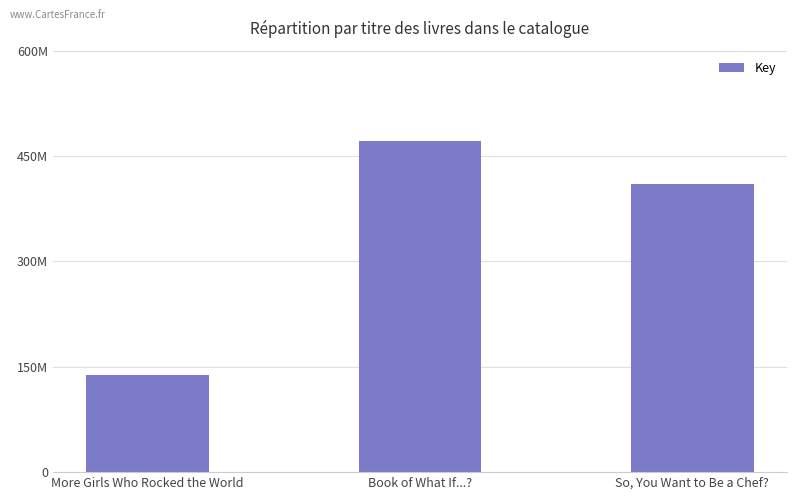

How many bars are there in total?

3